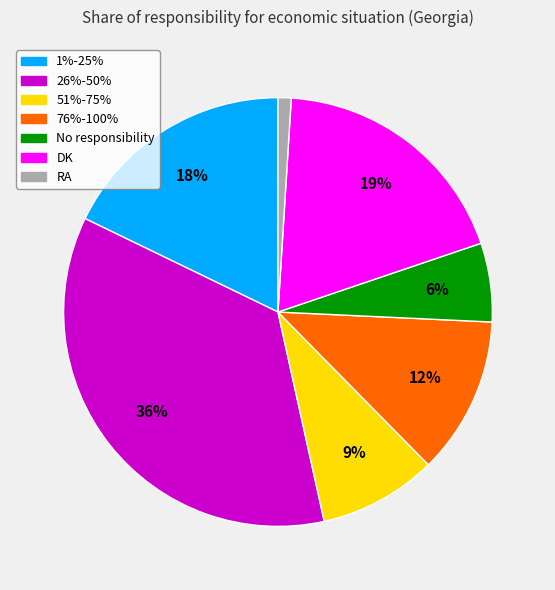

Combined, do RA and 51%-75% account for over 50%?

No